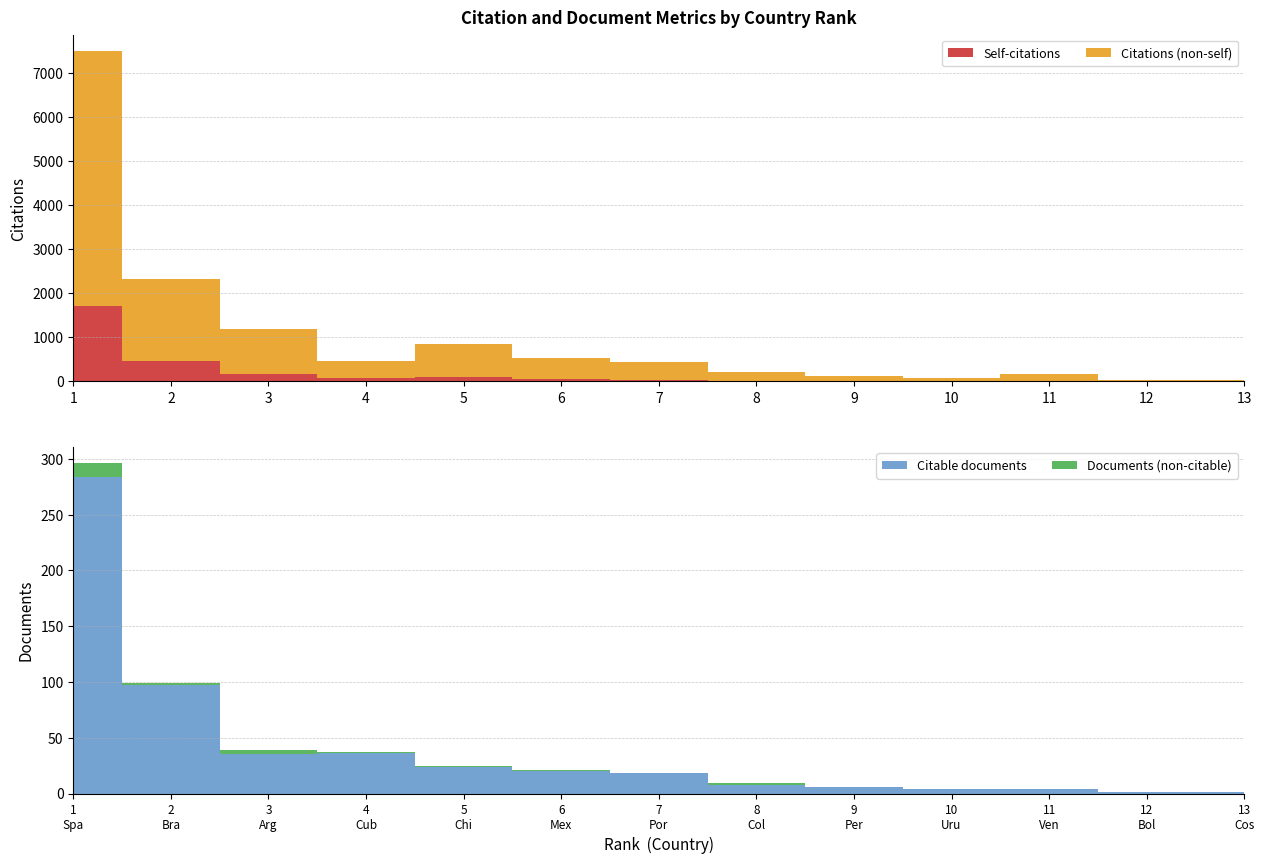

Reading left to right, what are all the values shown in this chart?

Citations: 1=7499	2=2315	3=1197	4=464	5=856	6=532	7=447	8=216	9=114	10=87	11=171	12=28	13=25
Self-citations: 1=1702	2=474	3=170	4=73	5=105	6=53	7=35	8=16	9=16	10=2	11=4	12=5	13=0
Documents: 1=296	2=99	3=39	4=37	5=25	6=21	7=18	8=9	9=6	10=4	11=4	12=1	13=1
Citable documents: 1=284	2=97	3=35	4=36	5=24	6=20	7=18	8=8	9=6	10=4	11=4	12=1	13=1